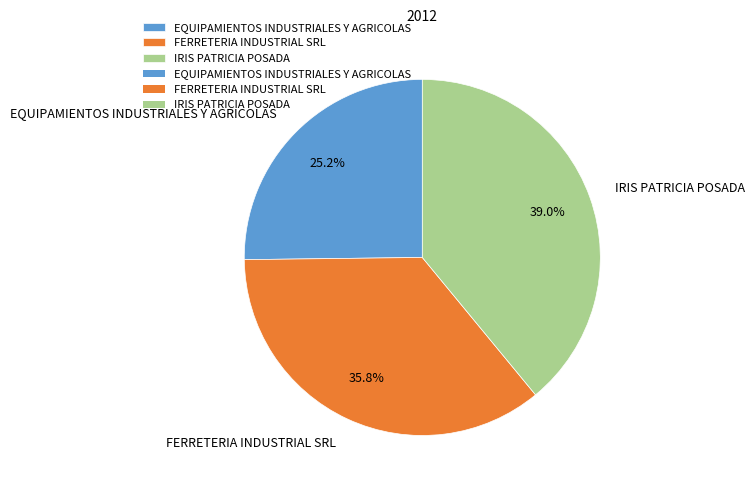

To the nearest percent, what is the difference between the largest and smallest slice percentages?

14%